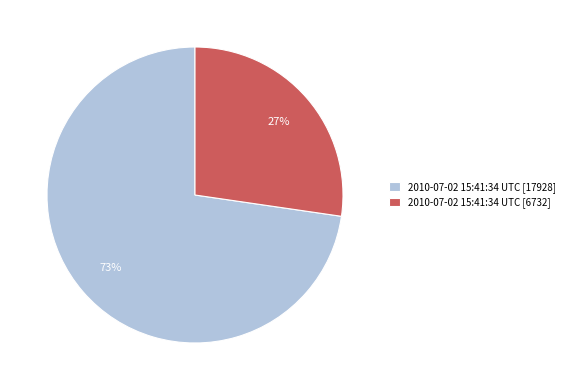

Is the sum of 2010-07-02 15:41:34 UTC [6732] and 2010-07-02 15:41:34 UTC [17928] greater than half?

Yes